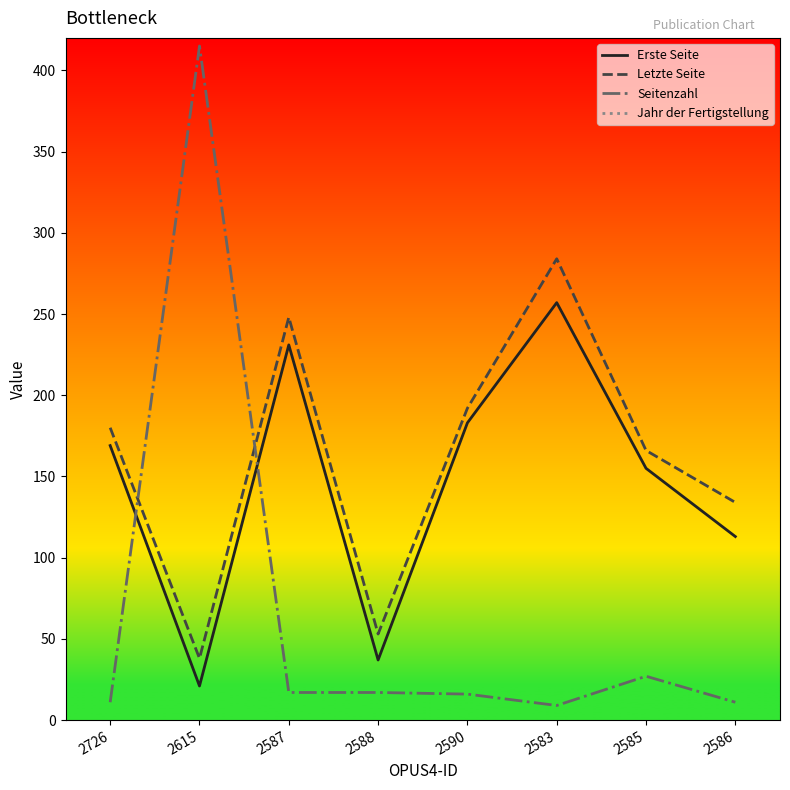

Reading left to right, extract all data points from this chart.

Erste Seite: 169	21	231	37	183	257	155	113
Letzte Seite: 180	38	248	53	192	284	166	134
Seitenzahl: 11	415	17	17	16	9	27	11
Jahr der Fertigstellung: 2018	2018	2018	2018	2018	2018	2018	2018